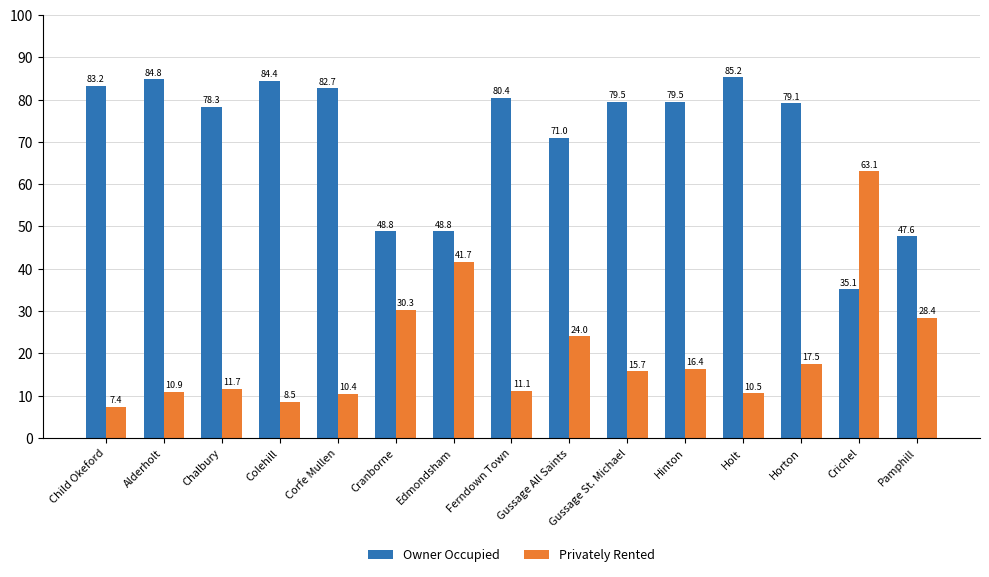

At which label is Privately Rented closest to 35?

Cranborne